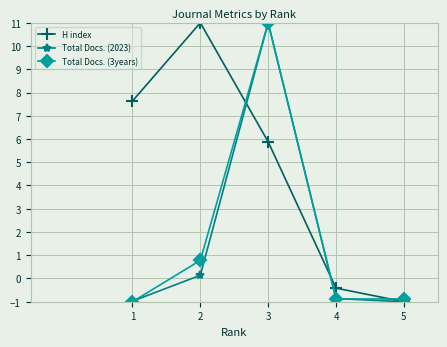

Which series changed the most between 1 and 5?

H index